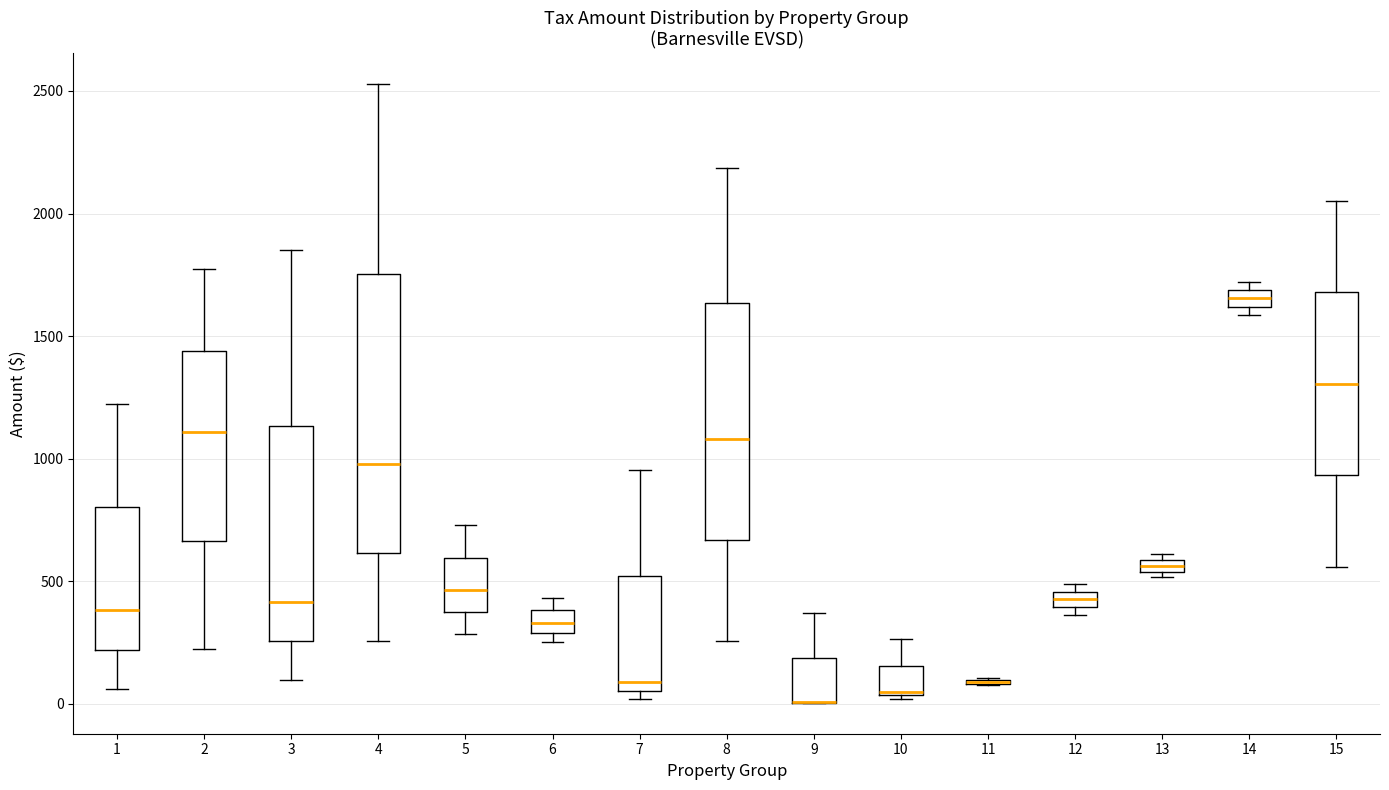

Comparing the boxes themselves (not the whiskers), which one is the tallest?

4